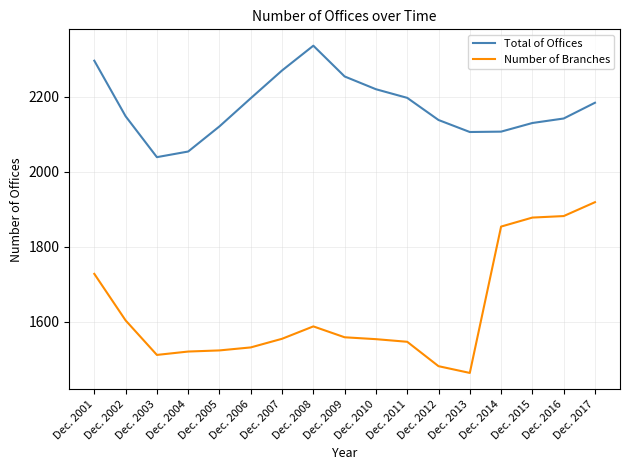

What is the total value across all series at Dec. 2008?

3924